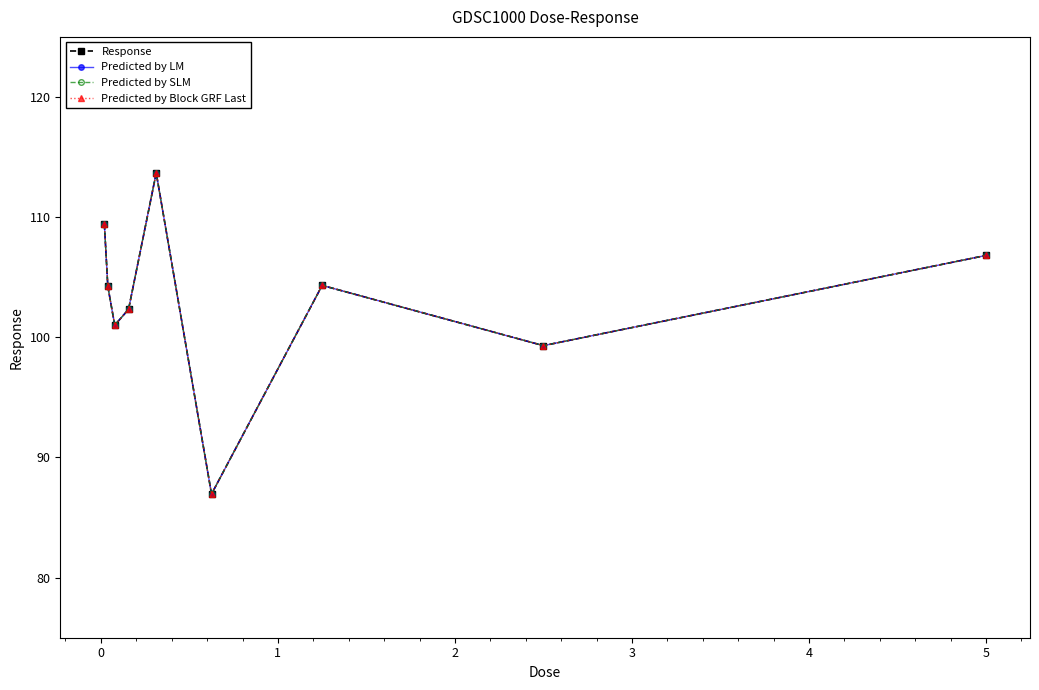

What is the highest value of the Response series?

113.7